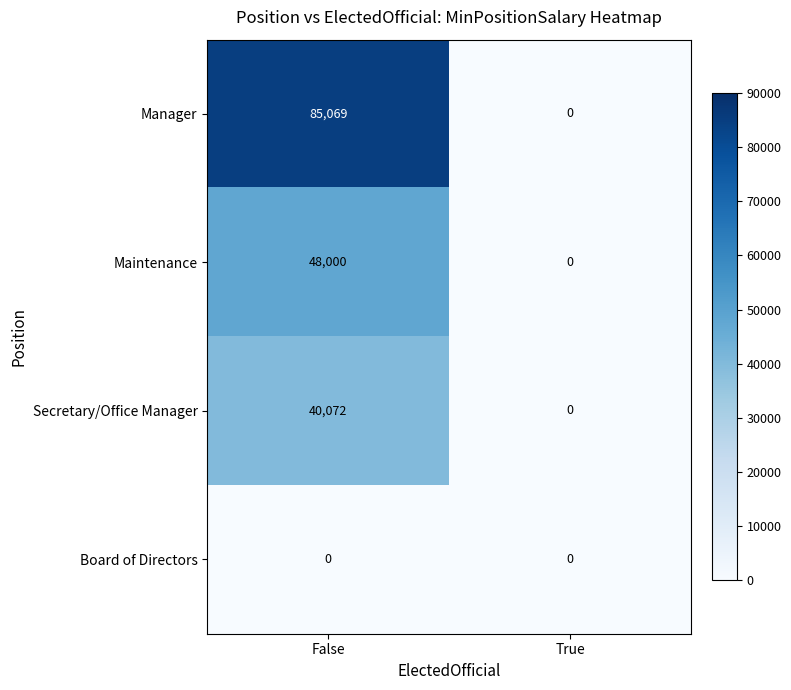

What is the greatest value displayed?

85069